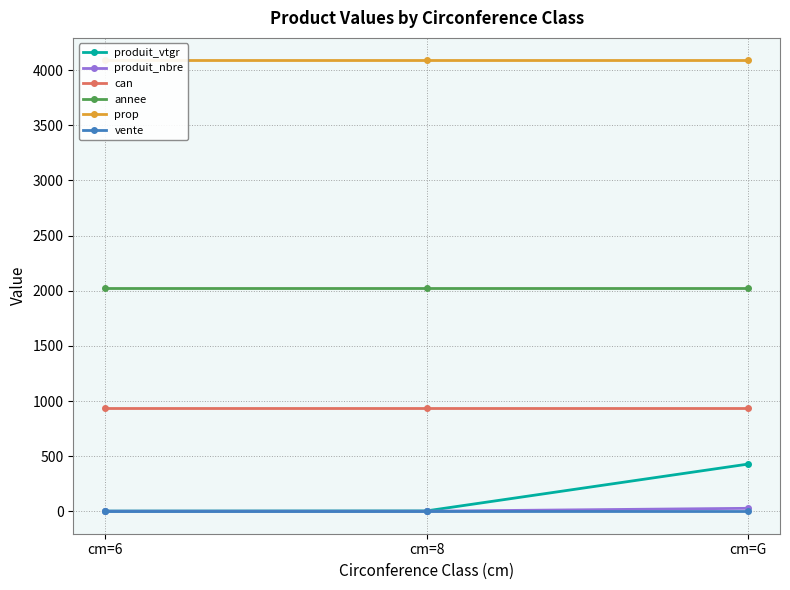

Reading right to left, transcribe all the data shown in this chart.

produit_vtgr: 427.9	3.7	2.2
produit_nbre: 27.0	1.0	1.0
can: 933.0	933.0	933.0
annee: 2023.0	2023.0	2023.0
prop: 4088.0	4088.0	4088.0
vente: 2.0	2.0	2.0